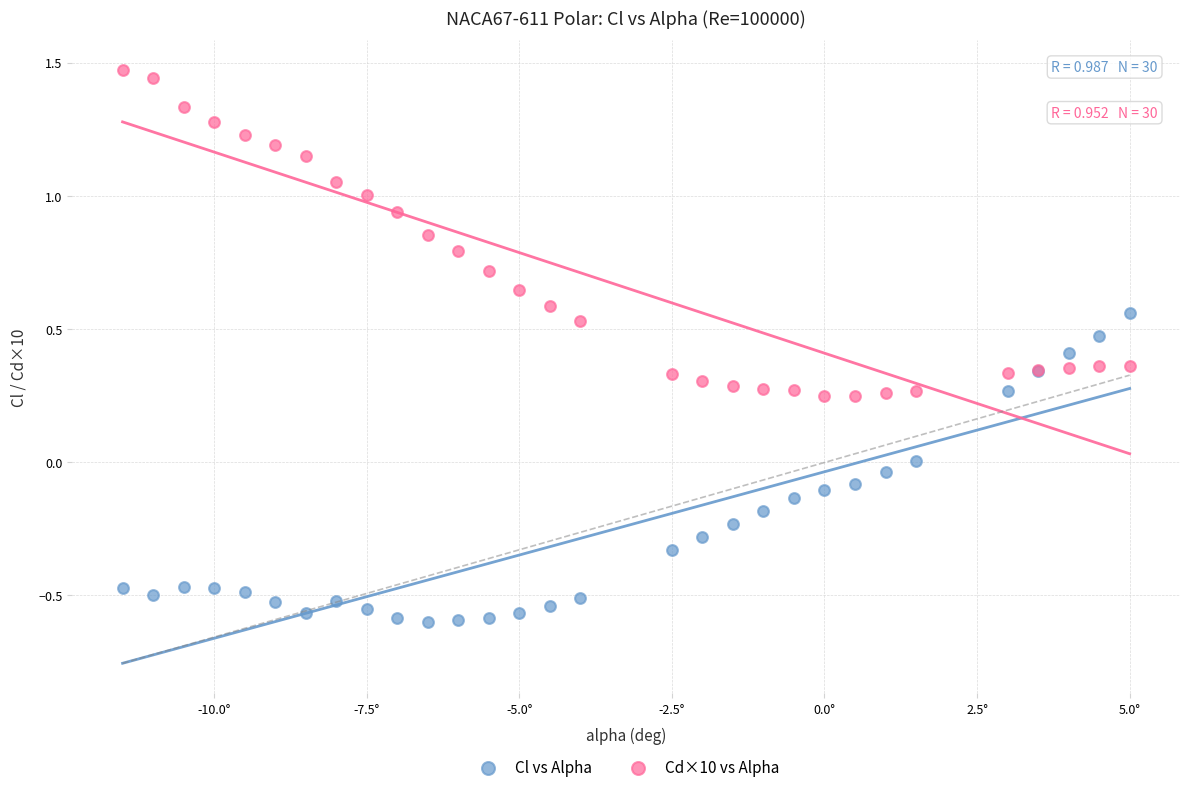

Which series has the largest Y range (max minus min)?

Cd×10 vs Alpha